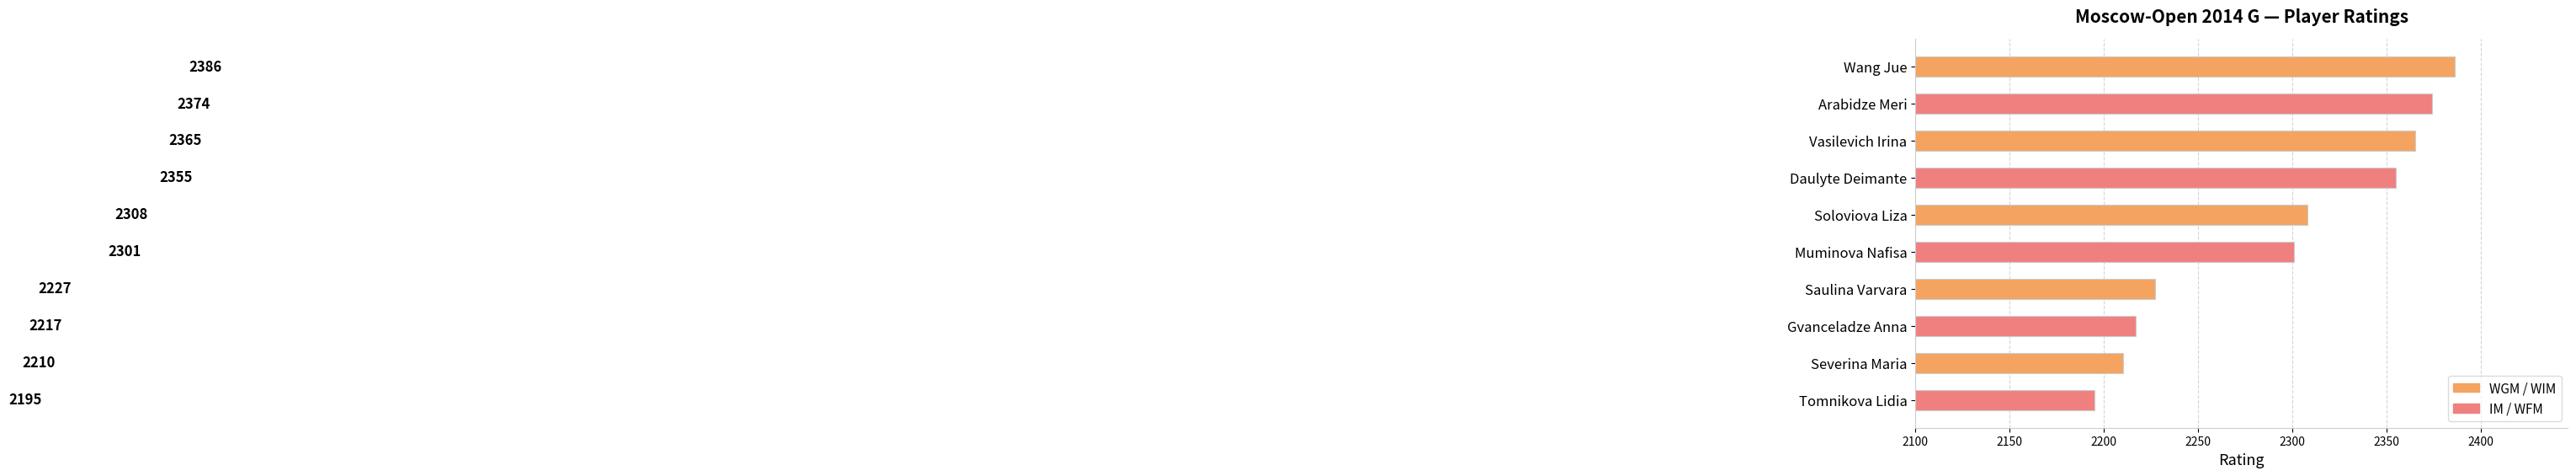

Reading top to bottom, what are all the values shown in this chart?

Wang Jue=2386	Arabidze Meri=2374	Vasilevich Irina=2365	Daulyte Deimante=2355	Soloviova Liza=2308	Muminova Nafisa=2301	Saulina Varvara=2227	Gvanceladze Anna=2217	Severina Maria=2210	Tomnikova Lidia=2195